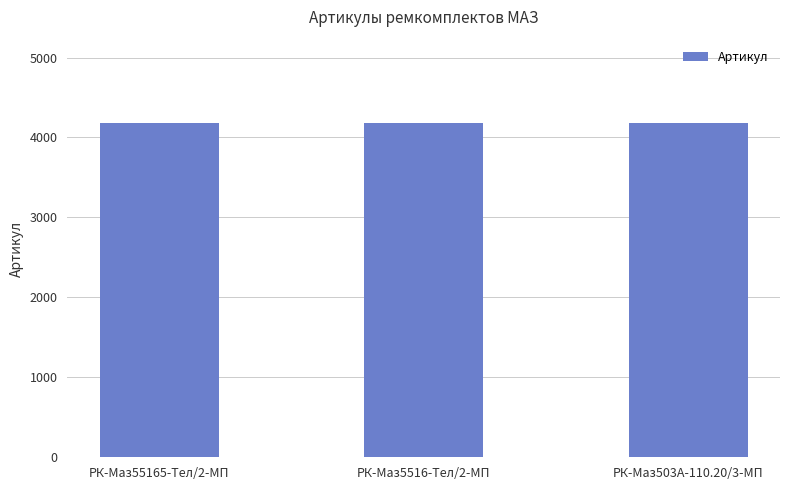

What is the sum of the values at РК-Маз5516-Тел/2-МП and РК-Маз503А-110.20/3-МП?

8356